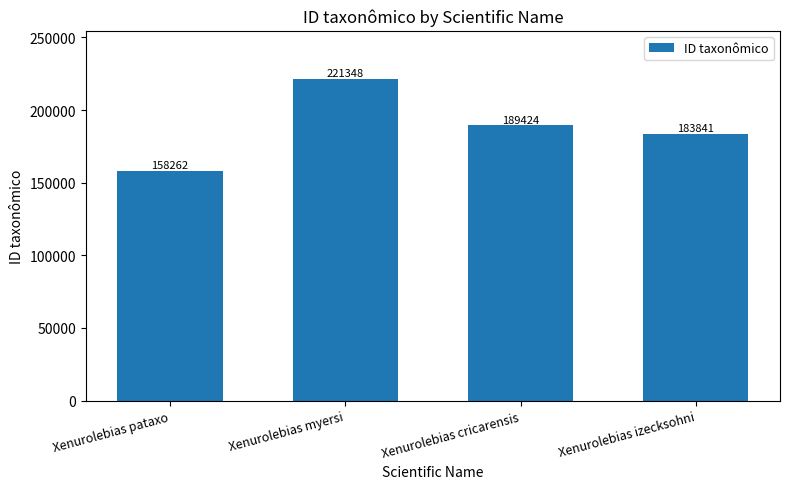

Rank the categories by value from highest to lowest.

Xenurolebias myersi, Xenurolebias cricarensis, Xenurolebias izecksohni, Xenurolebias pataxo